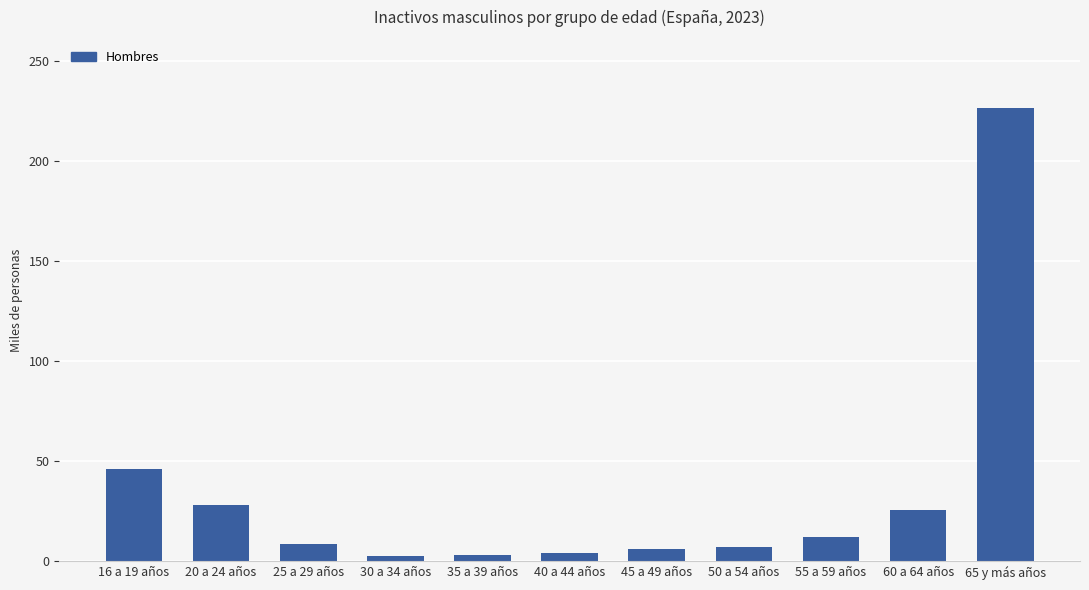

What is the average value?

33.6